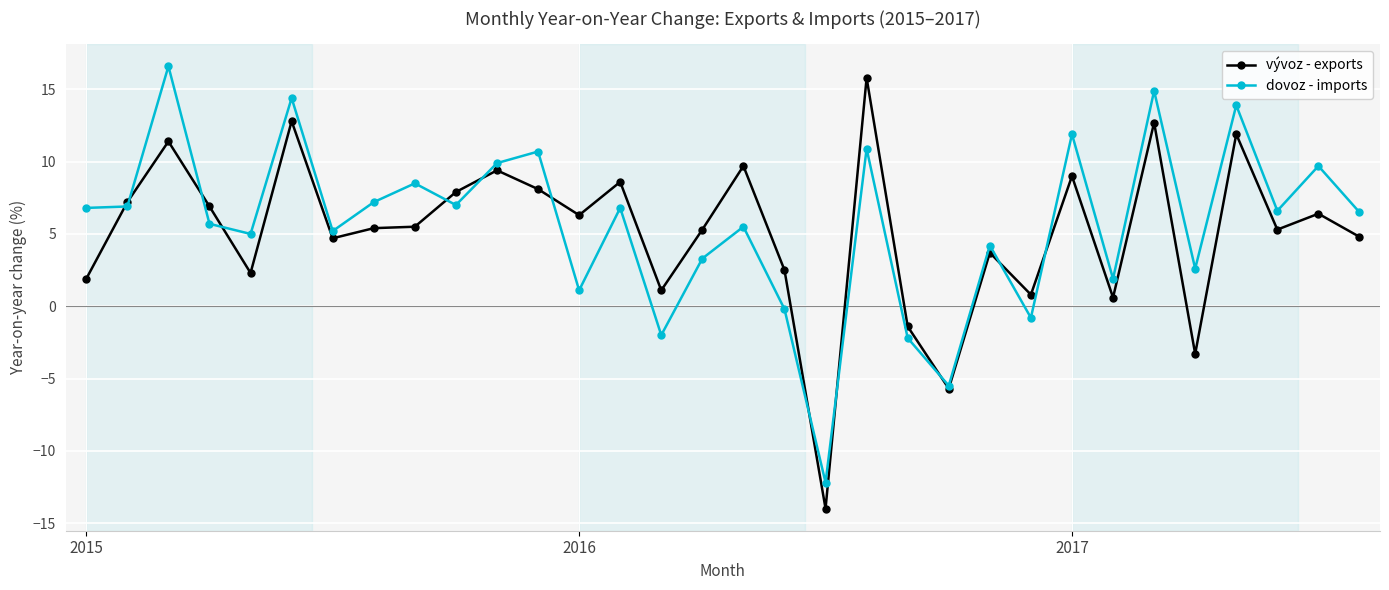

How many interior local peaks does the dovoz - imports series have?

12